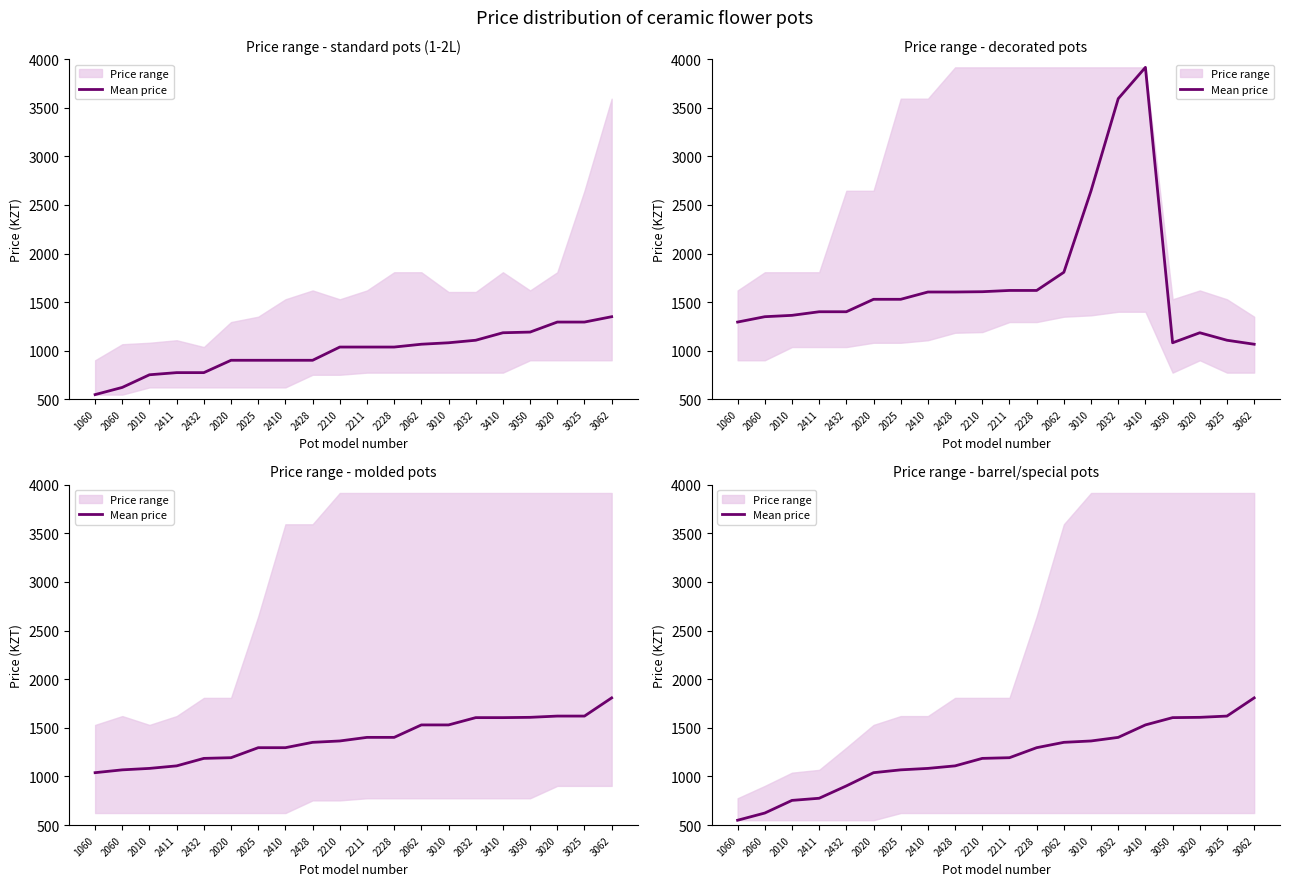

Which category has the highest value across all series?

3062